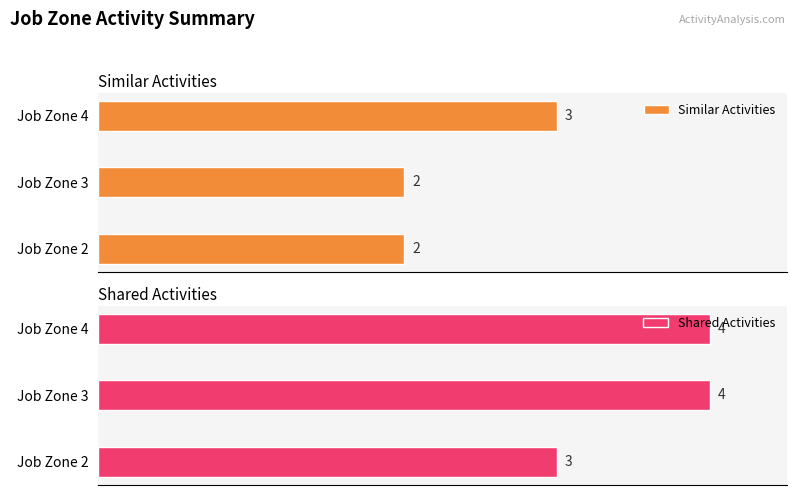

What is the smallest value displayed?

2